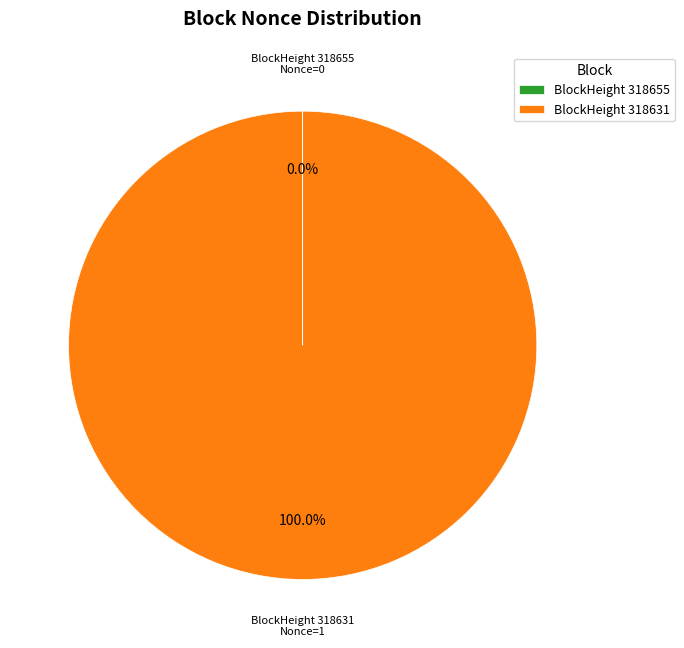

Which slice is the largest?

BlockHeight 318631